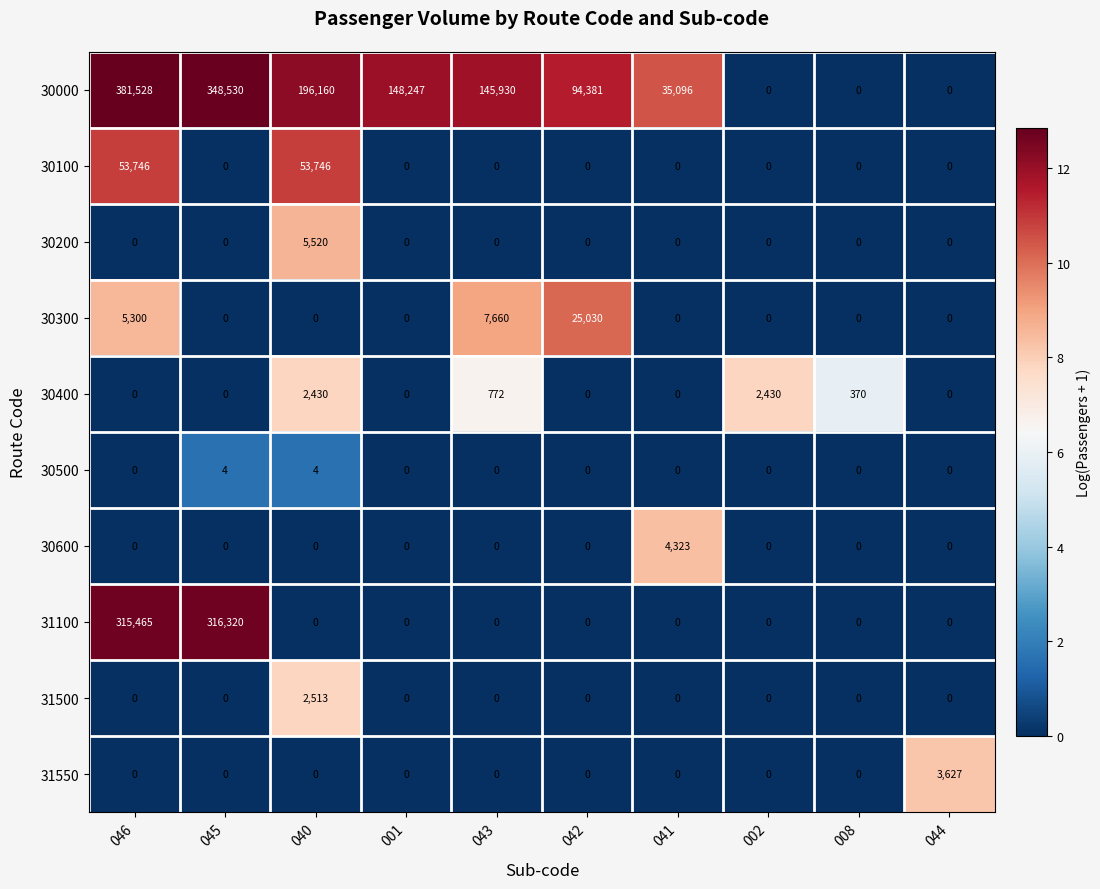

Which series changed the most between 001 and 043?

30300